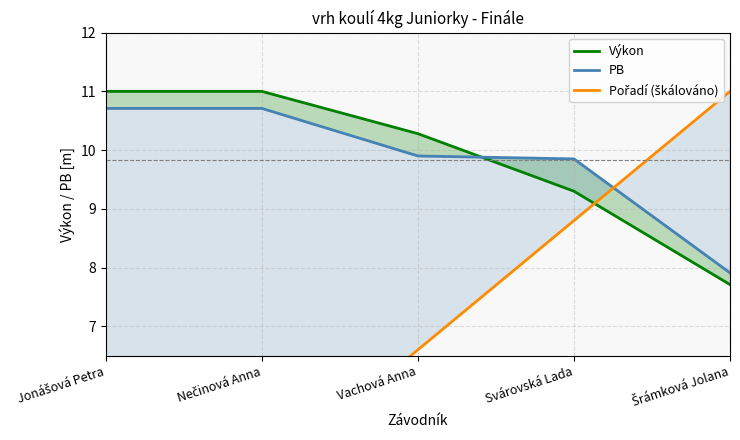

At which category is the sum across all series the highest?

Svárovská Lada